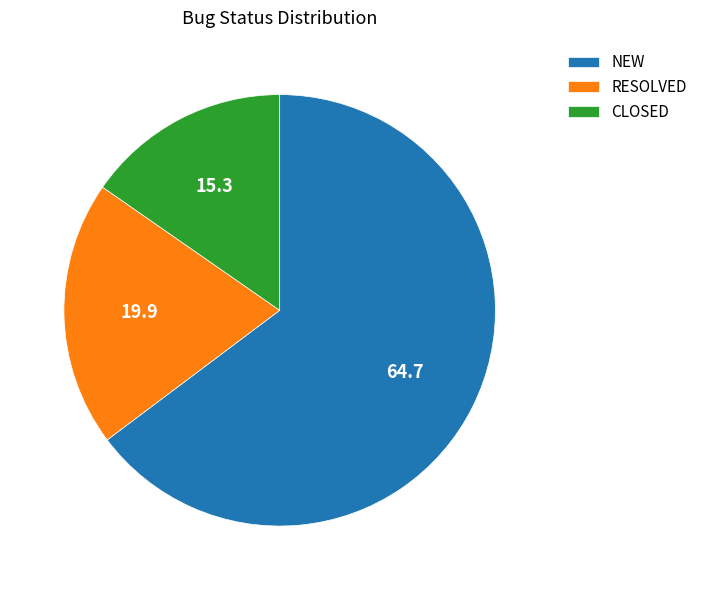

Rank the categories by value from lowest to highest.

CLOSED, RESOLVED, NEW